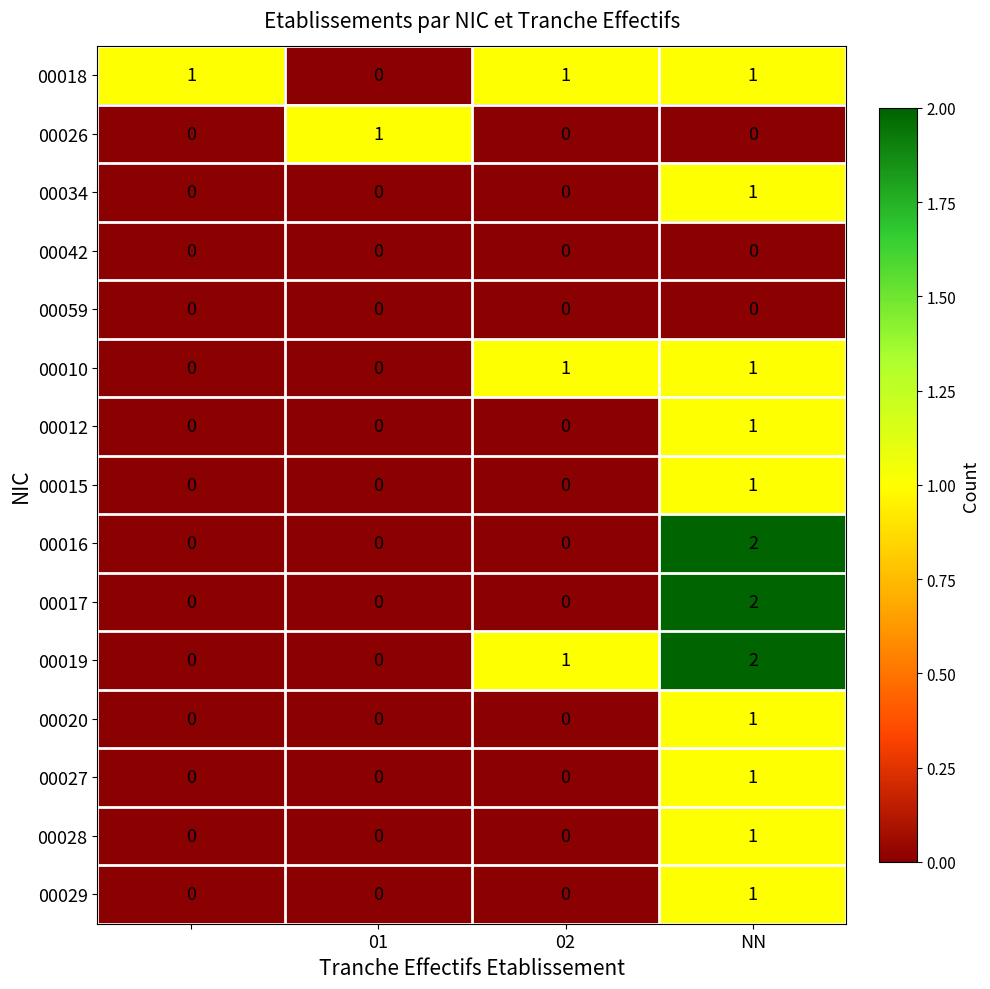

What is the sum of all 00019 values?

3